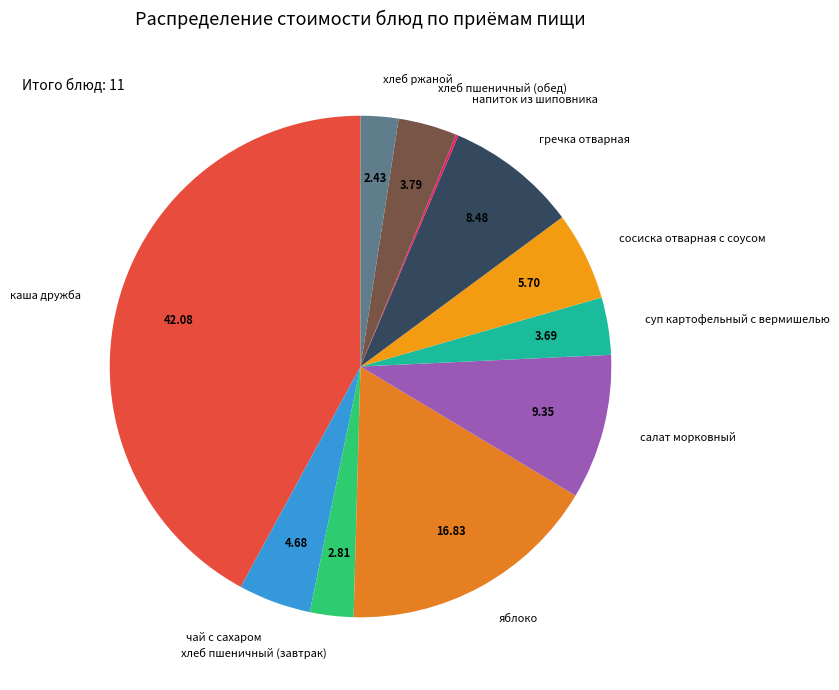

Combined, do яблоко and суп картофельный с вермишелью account for over 50%?

No